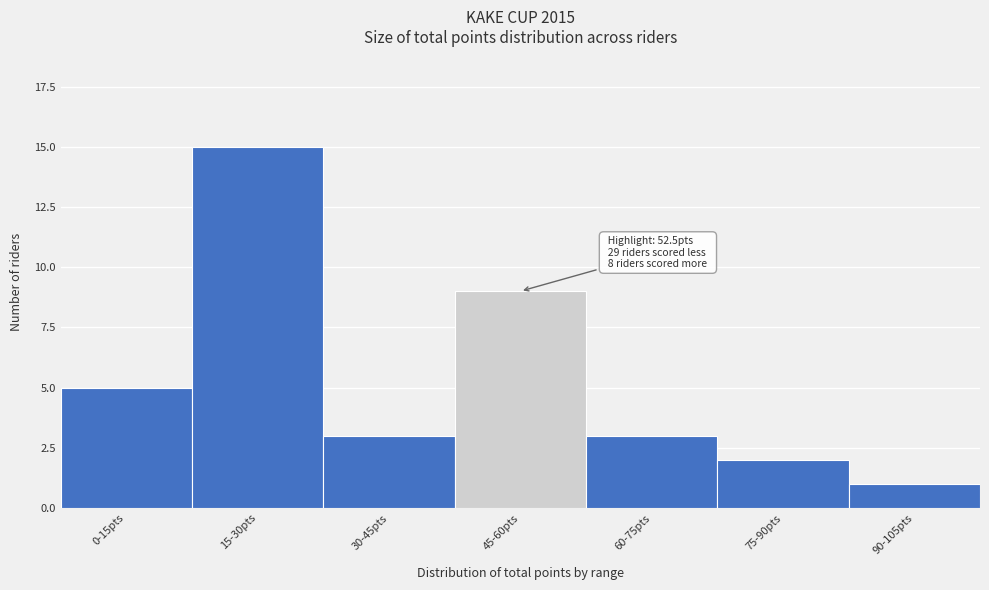

Reading left to right, what are all the values shown in this chart?

0-15pts=5	15-30pts=15	30-45pts=3	45-60pts=9	60-75pts=3	75-90pts=2	90-105pts=1